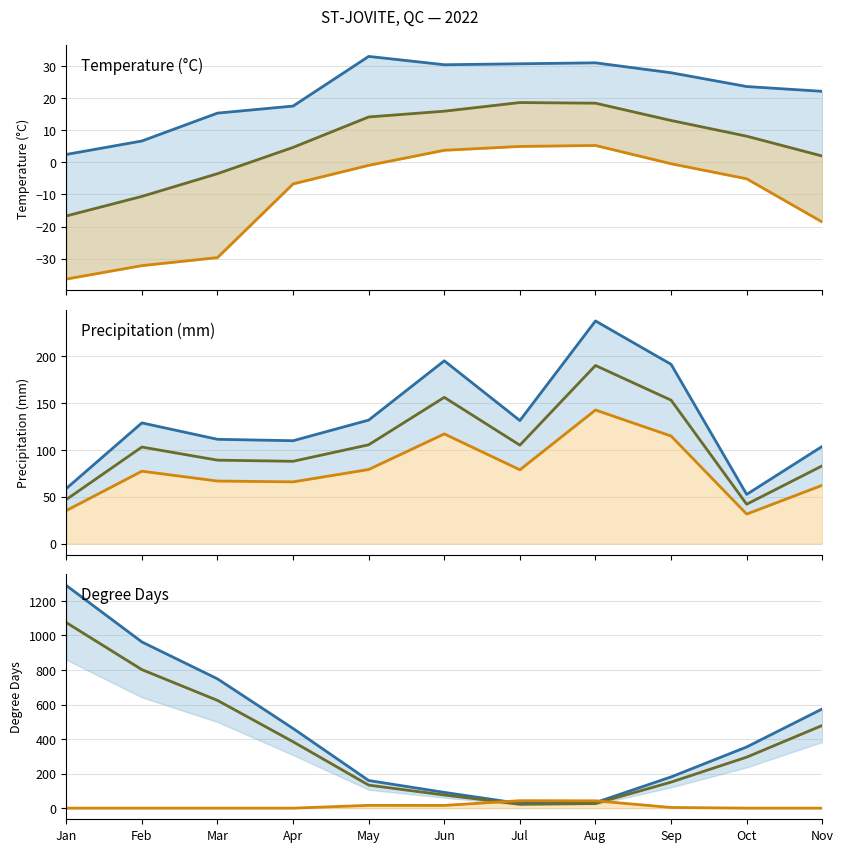

True or false: Tx and Tm cross at least once.

False